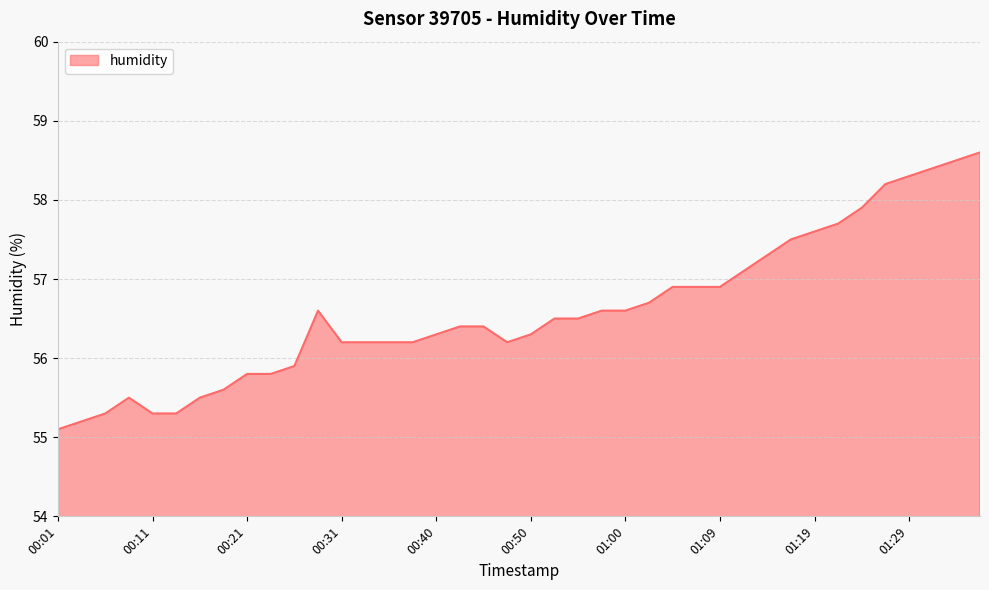

What is the maximum value shown in the chart?

58.6